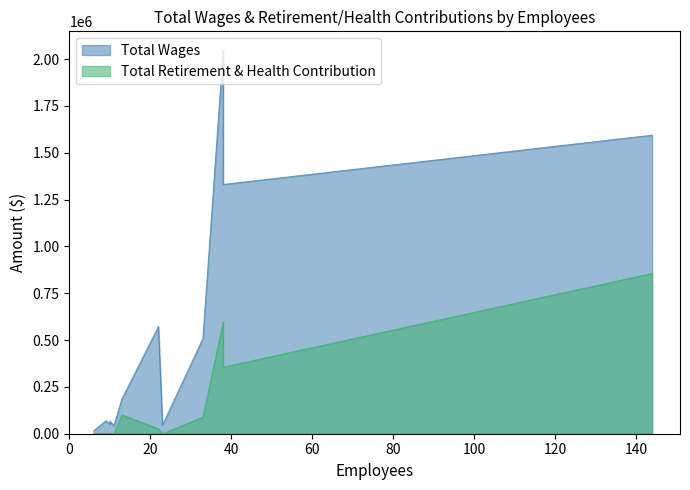

True or false: Total Retirement & Health Contribution has a value of 0 at 23.

True